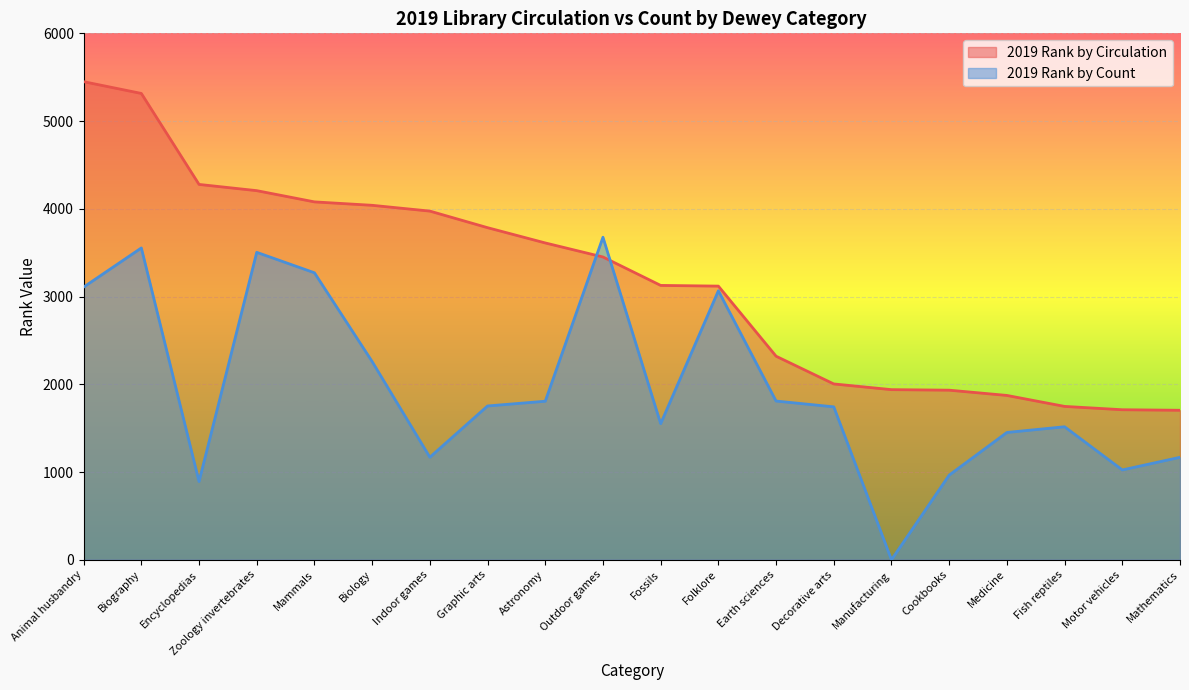

How many values in the 2019 Rank by Count series exceed 1753?

9